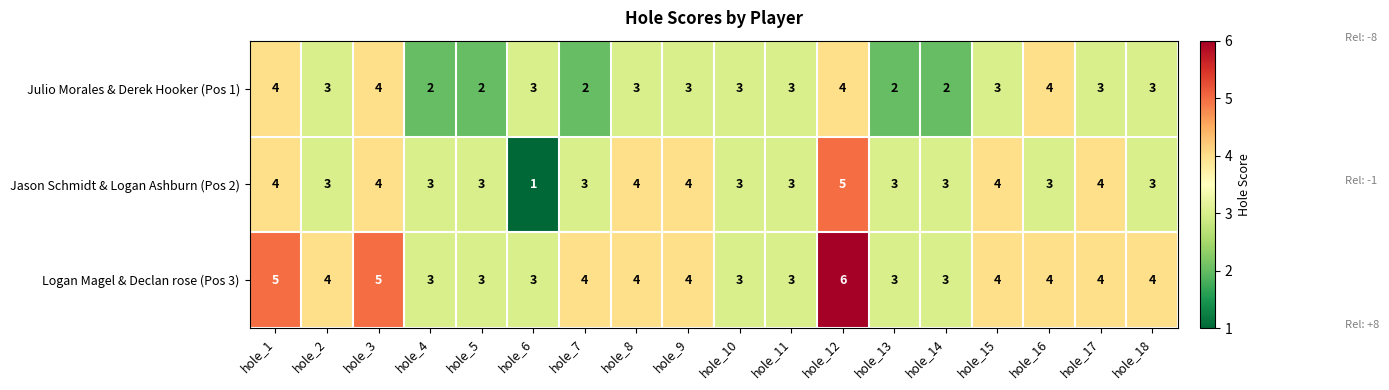

What value does the Julio Morales & Derek Hooker (Pos 1) series have at hole_2?

3